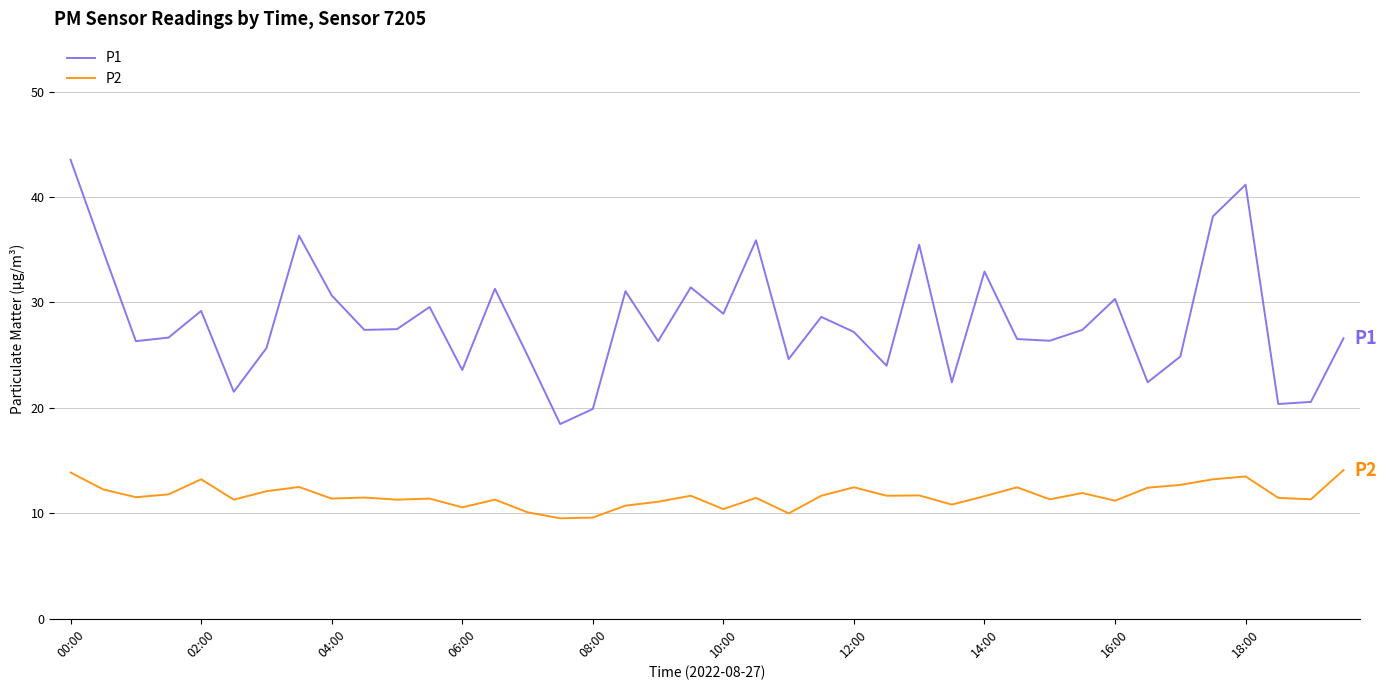

Which series has the widest spread of values?

P1